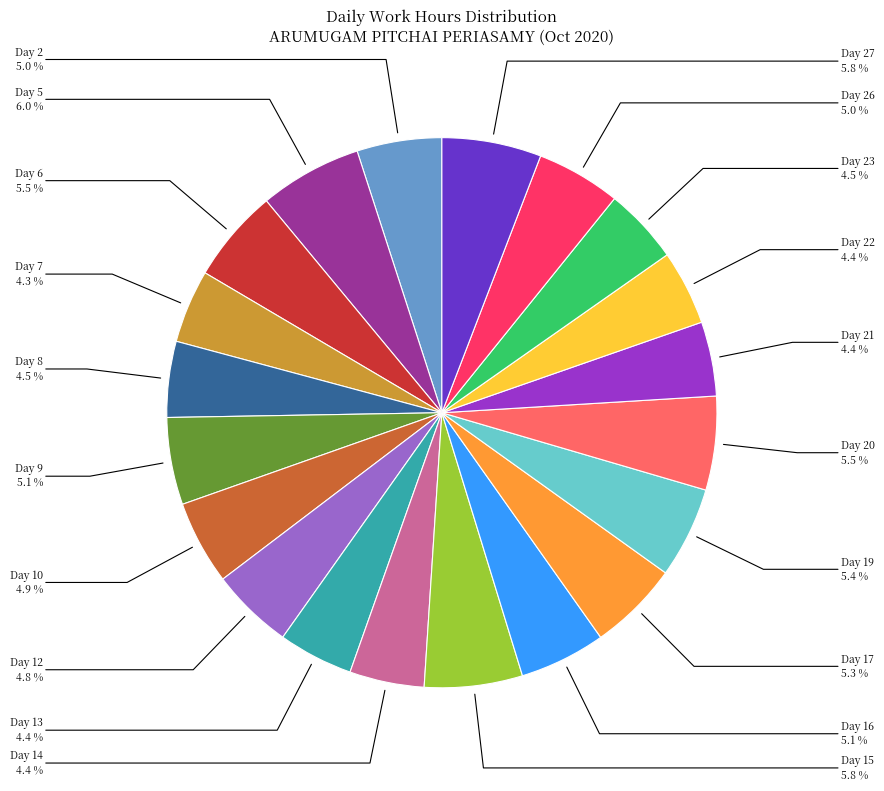

Does any single category account for the majority?

No